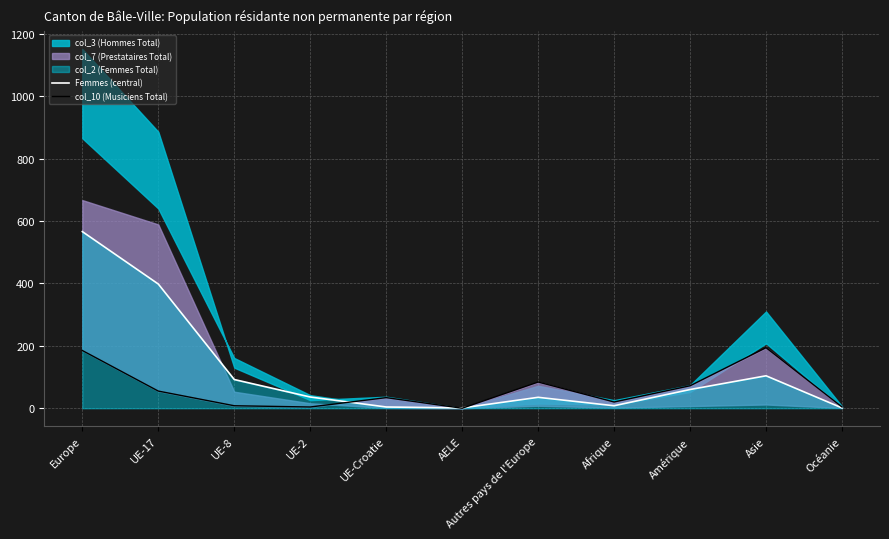

At which label does Femmes (central) reach its peak?

Europe